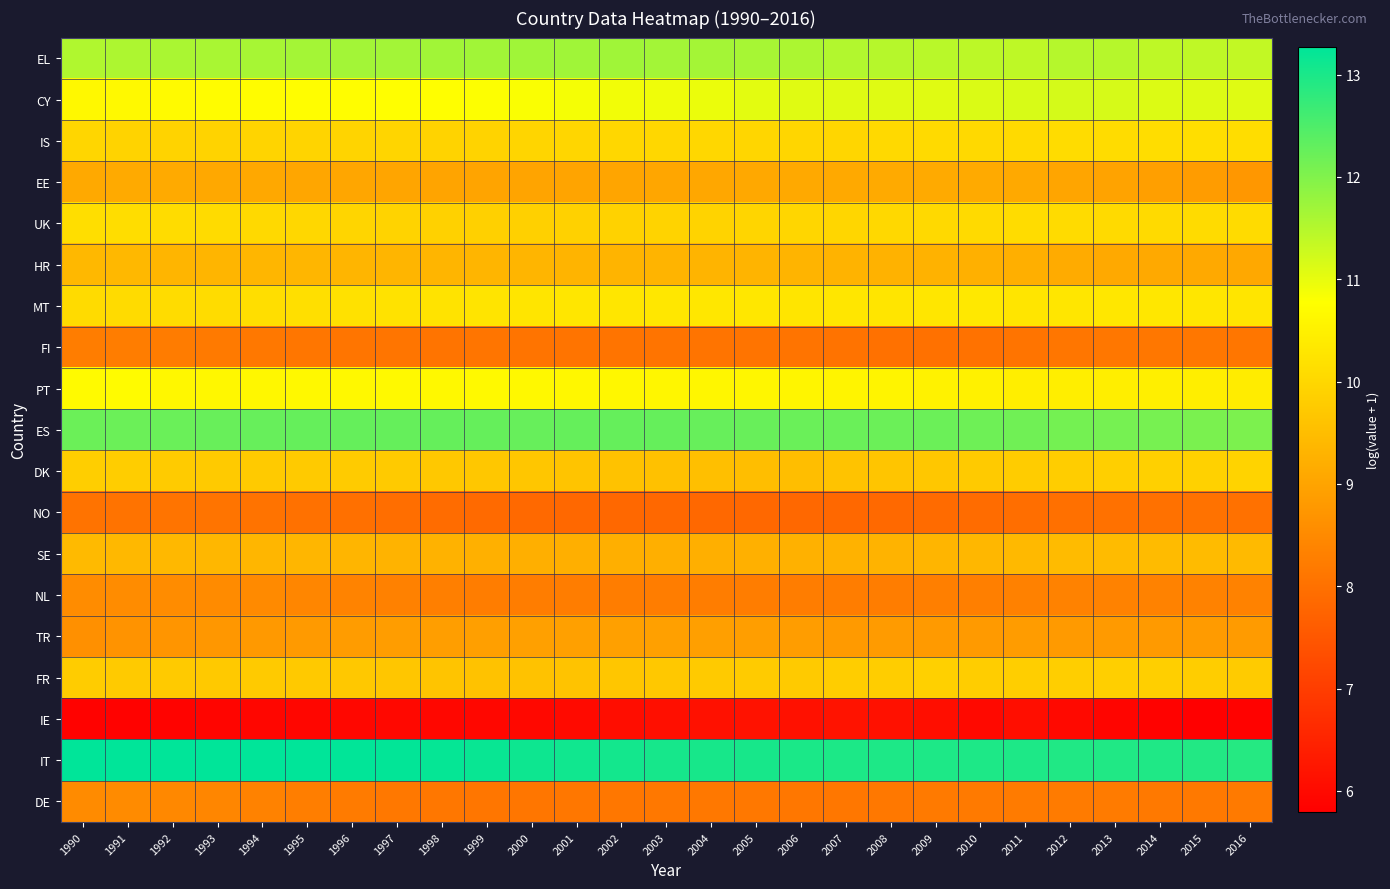

List the series in order of their peak value, lowest first.

IE, NO, FI, DE, NL, TR, EE, HR, SE, FR, DK, IS, UK, MT, PT, CY, EL, ES, IT